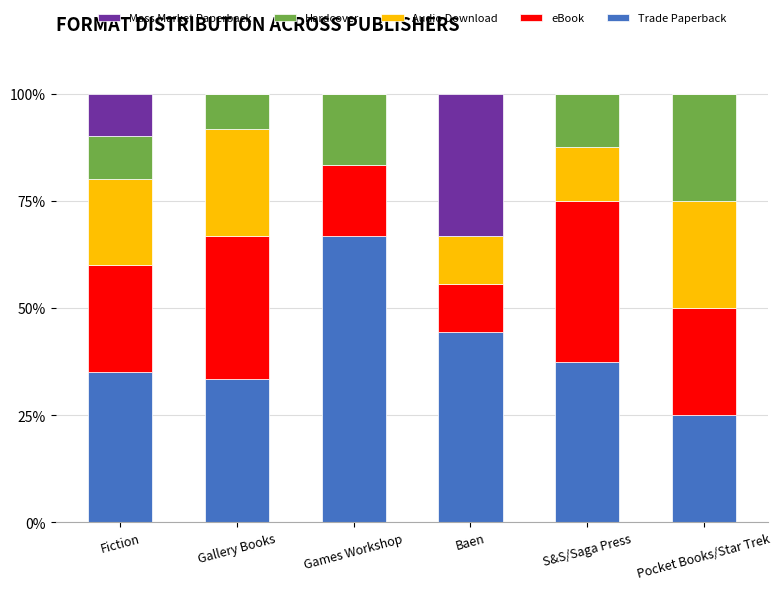

What is the total value across all series at Games Workshop?

100.0